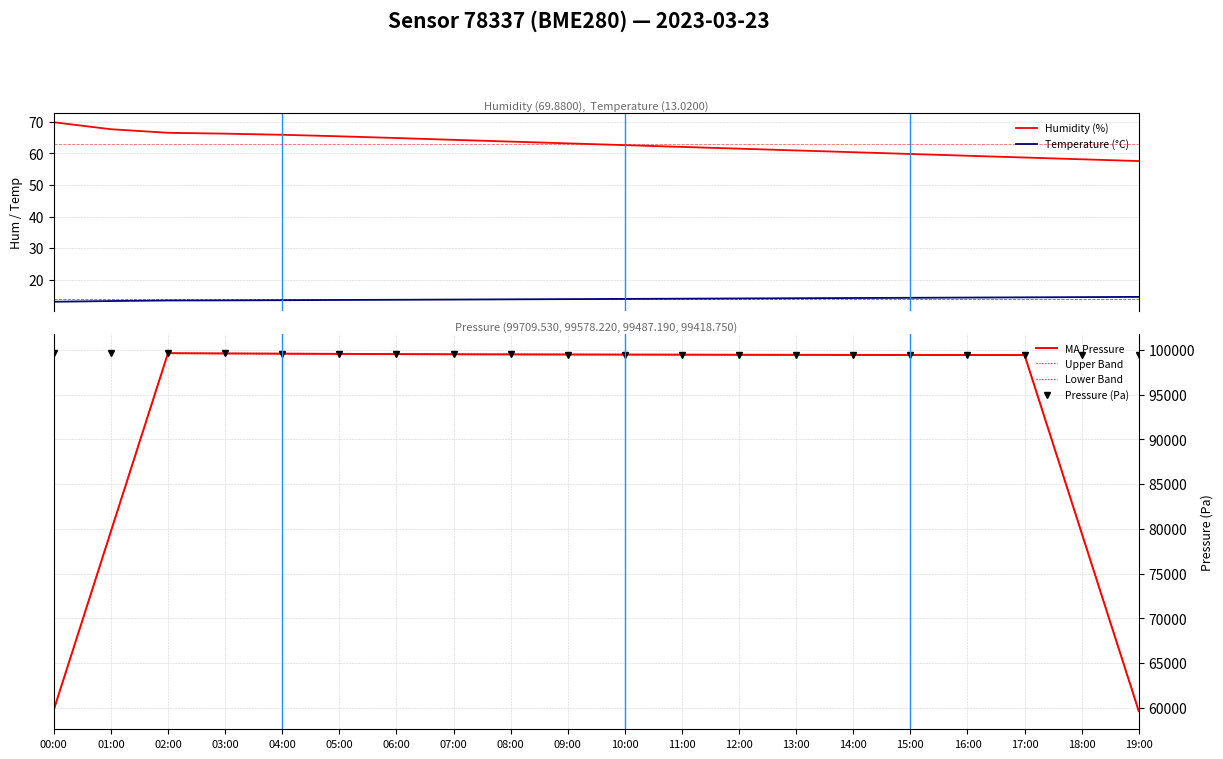

What is the difference between the second highest and minimum values in the Upper Band series?

39951.8